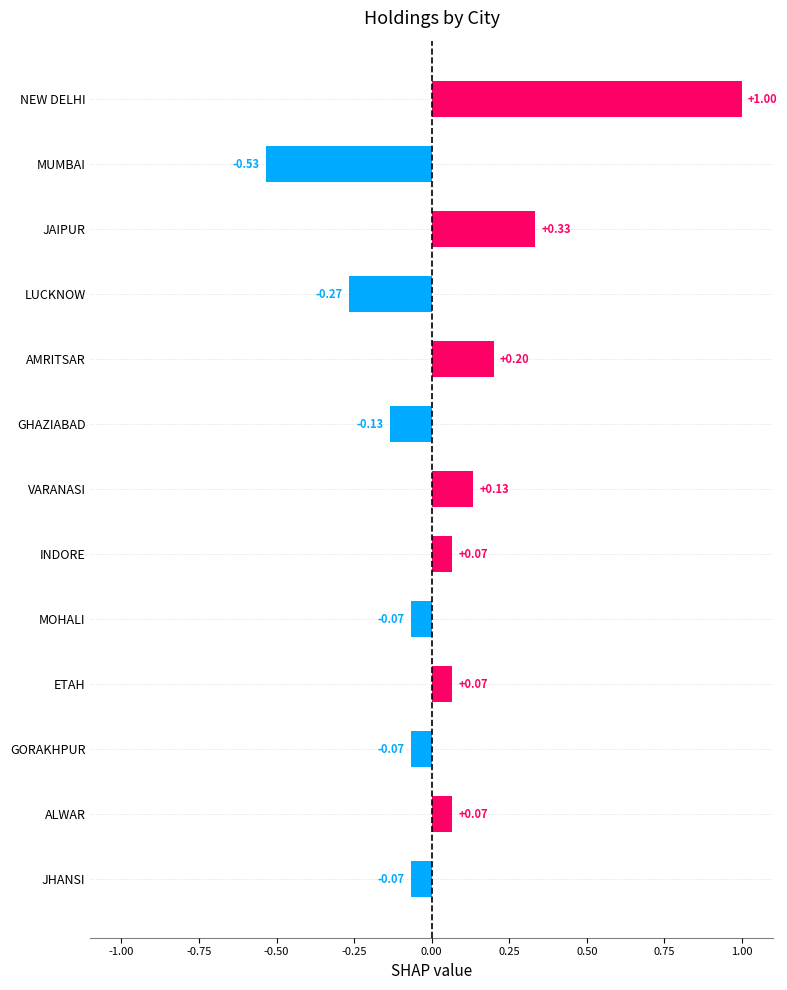

What is the label of the 5th bar from the top?

AMRITSAR